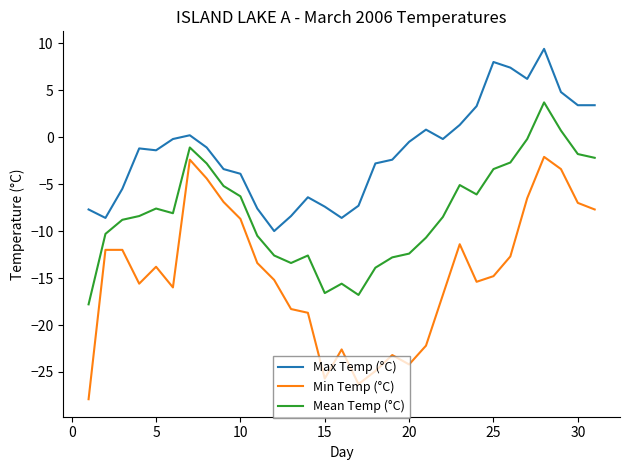

What is the greatest value displayed?

9.4